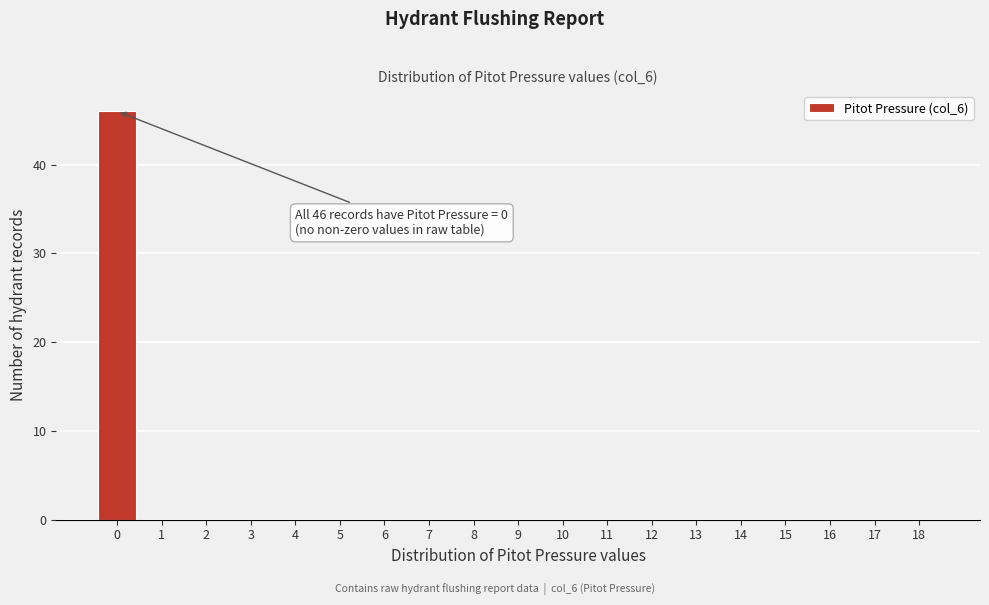

Reading left to right, transcribe all the data shown in this chart.

0=46	1=0	2=0	3=0	4=0	5=0	6=0	7=0	8=0	9=0	10=0	11=0	12=0	13=0	14=0	15=0	16=0	17=0	18=0